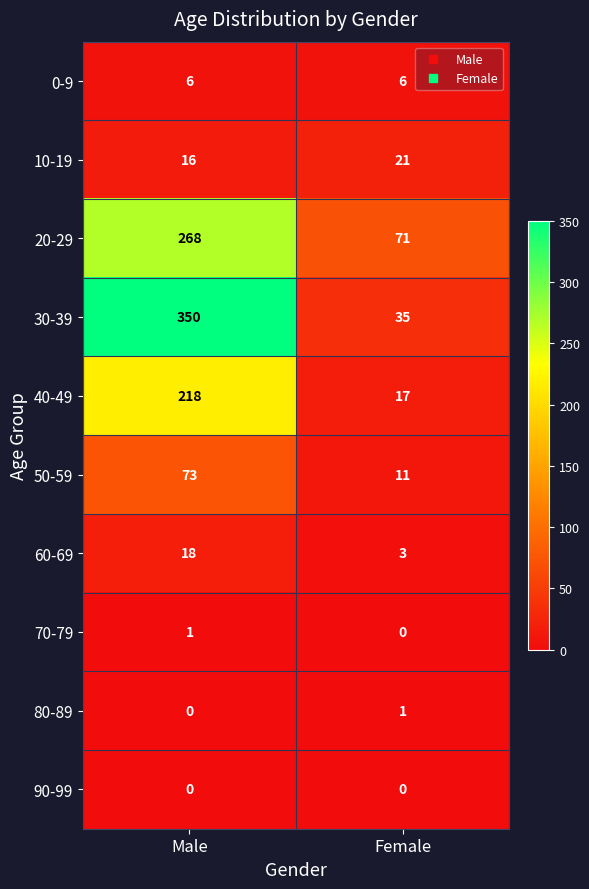

What is the sum of all 40-49 values?

235